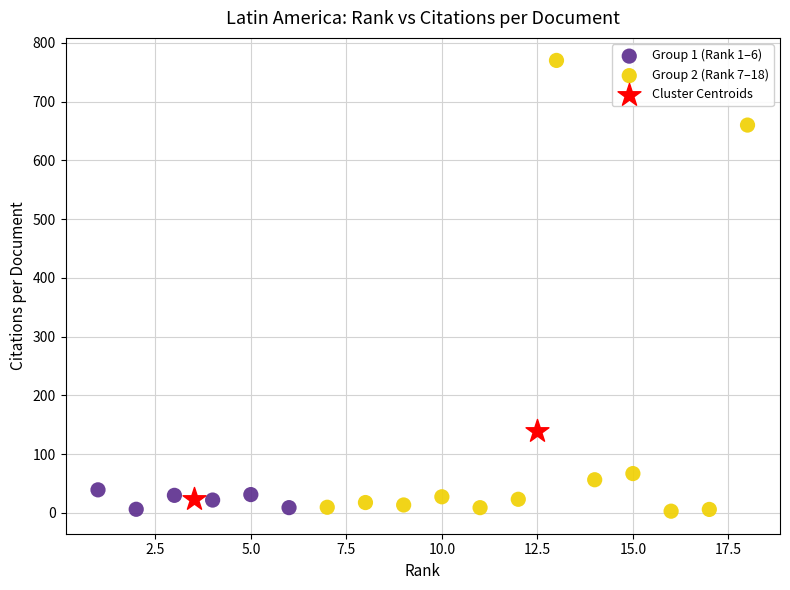

What are all the series names shown in the legend?

Group 1 (Rank 1–6), Group 2 (Rank 7–18), Cluster Centroids